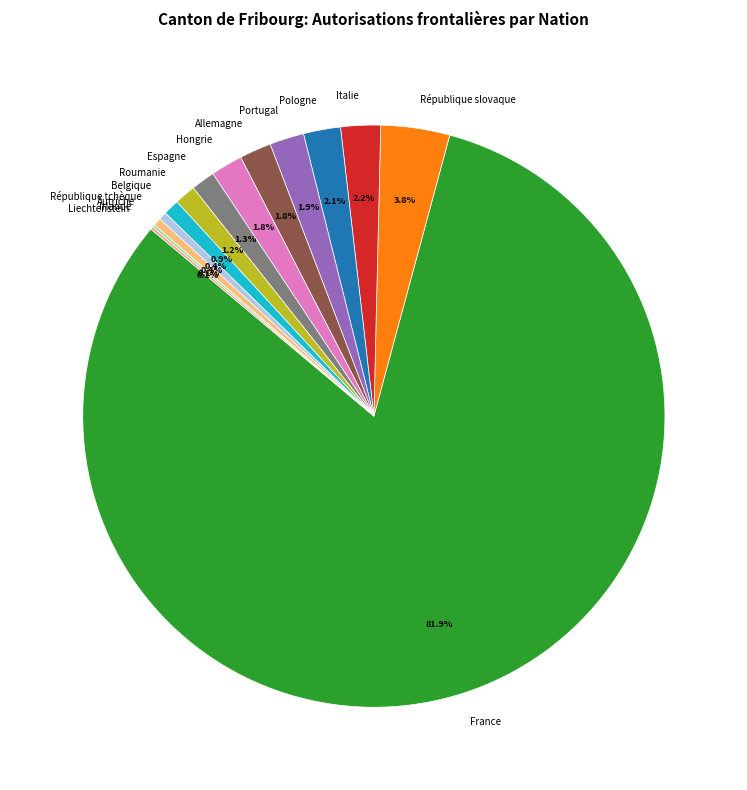

To the nearest percent, what percentage of the pie is Pologne?

2%